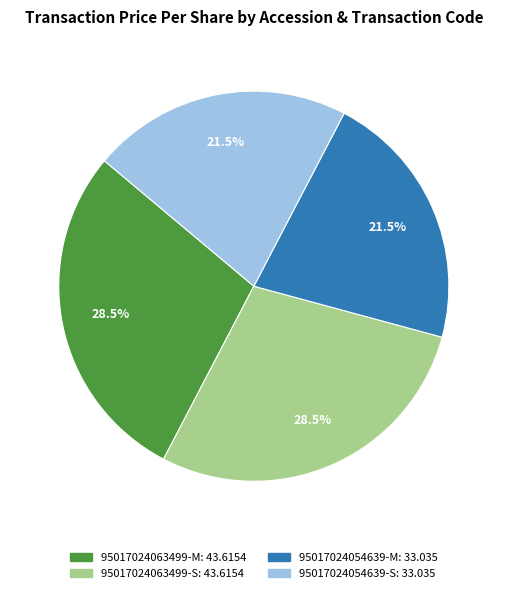

Does 95017024063499-M represent more than half of the total?

No